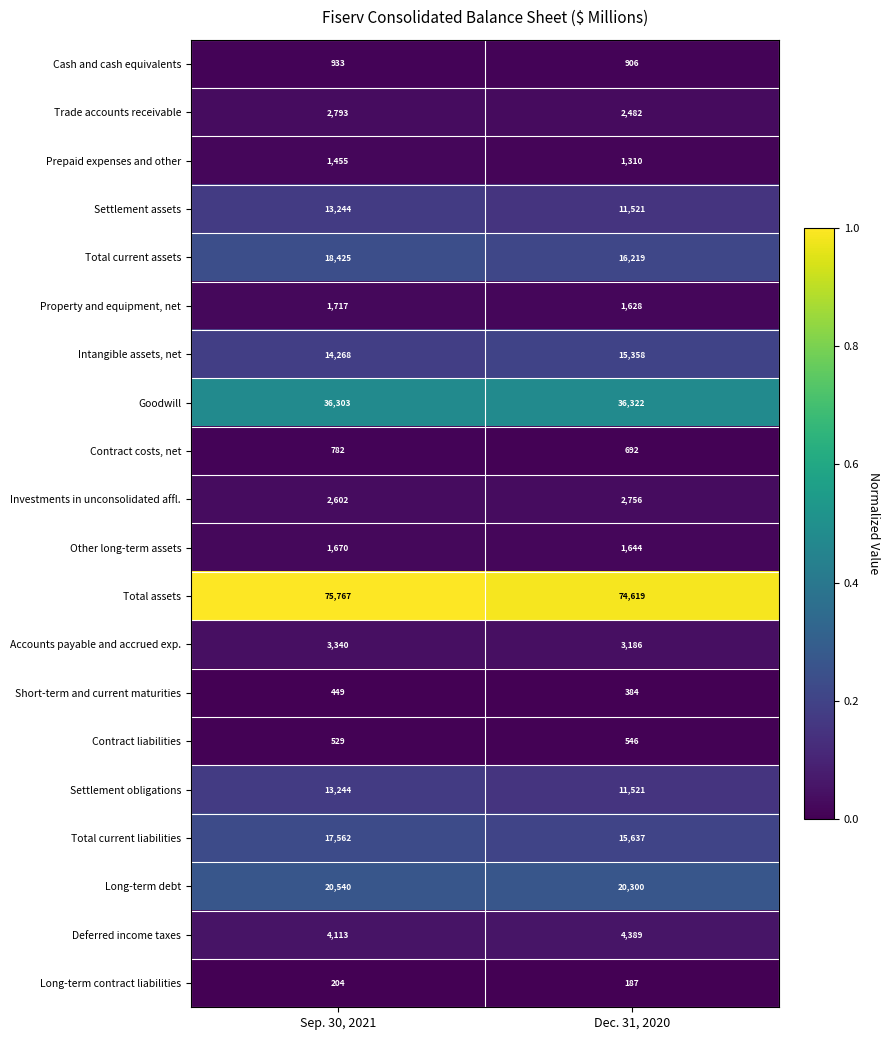

Is it true that Total assets equals 74619 at Dec. 31, 2020?

True